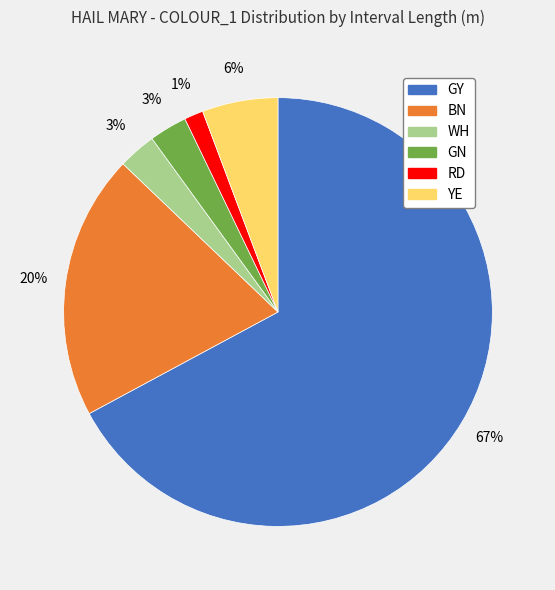

To the nearest percent, what is the average slice percentage?

17%